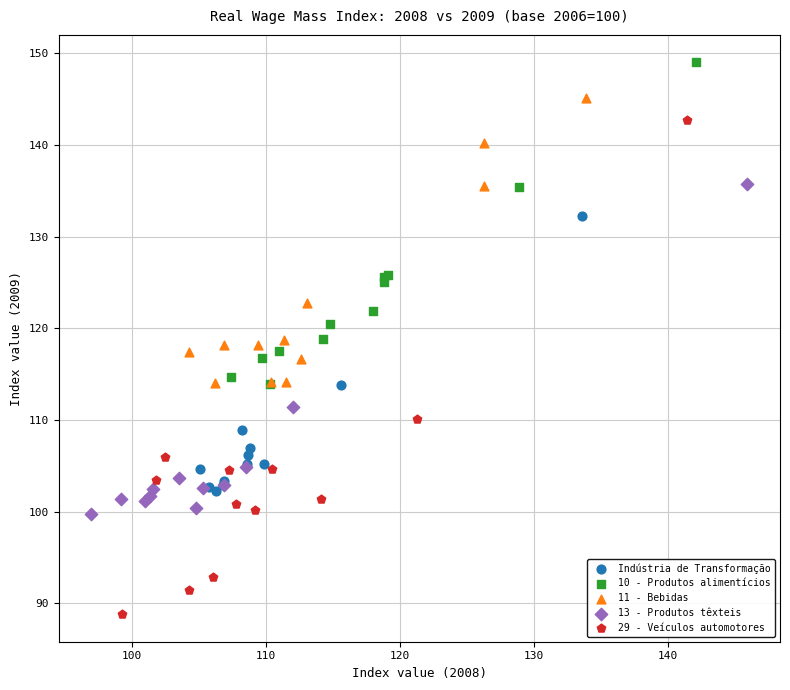

Which series reaches the maximum Y coordinate?

10 - Produtos alimentícios